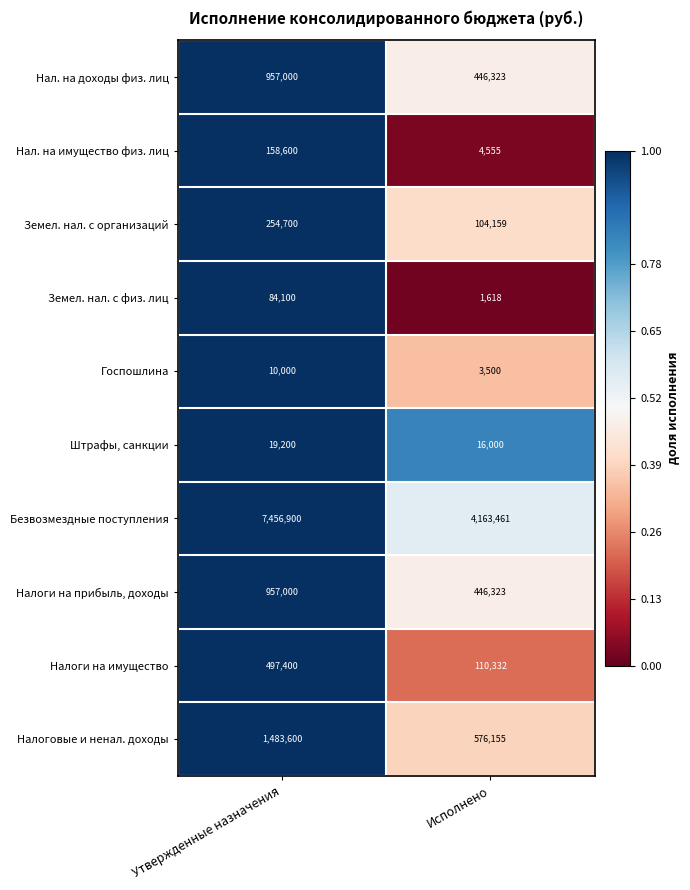

List the labels in order of Нал. на доходы физ. лиц value, largest first.

Утвержденные назначения, Исполнено